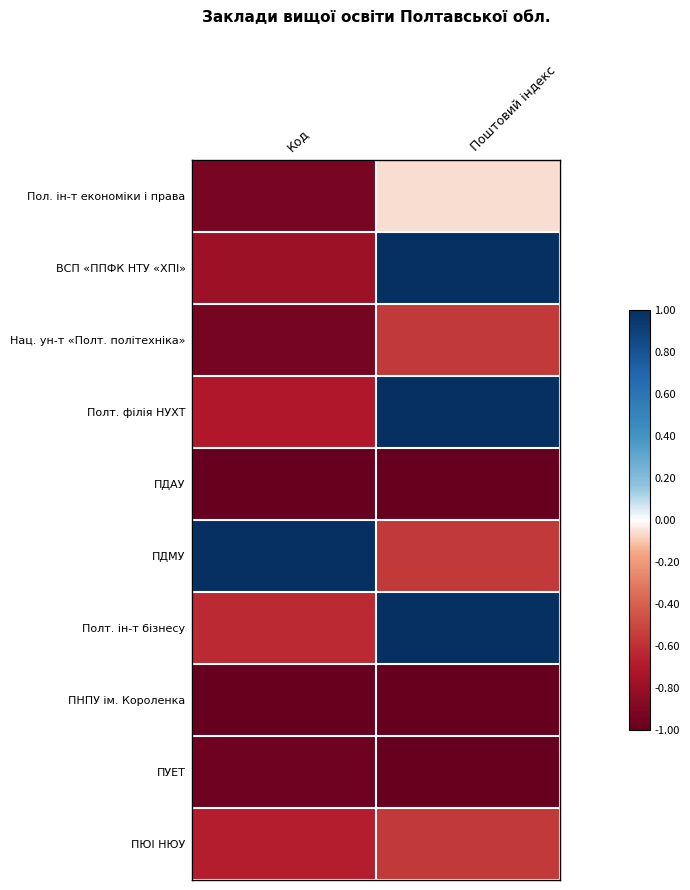

Reading left to right, list all the values displayed in this chart.

Пол. ін-т економіки і права: Код=-0.9	Поштовий індекс=-0.1
ВСП «ППФК НТУ «ХПІ»: Код=-0.8	Поштовий індекс=1.0
Нац. ун-т «Полт. політехніка»: Код=-0.9	Поштовий індекс=-0.6
Полт. філія НУХТ: Код=-0.7	Поштовий індекс=1.0
ПДАУ: Код=-1.0	Поштовий індекс=-1.0
ПДМУ: Код=1.0	Поштовий індекс=-0.6
Полт. ін-т бізнесу: Код=-0.6	Поштовий індекс=1.0
ПНПУ ім. Короленка: Код=-1.0	Поштовий індекс=-1.0
ПУЕТ: Код=-1.0	Поштовий індекс=-1.0
ПЮІ НЮУ: Код=-0.7	Поштовий індекс=-0.6